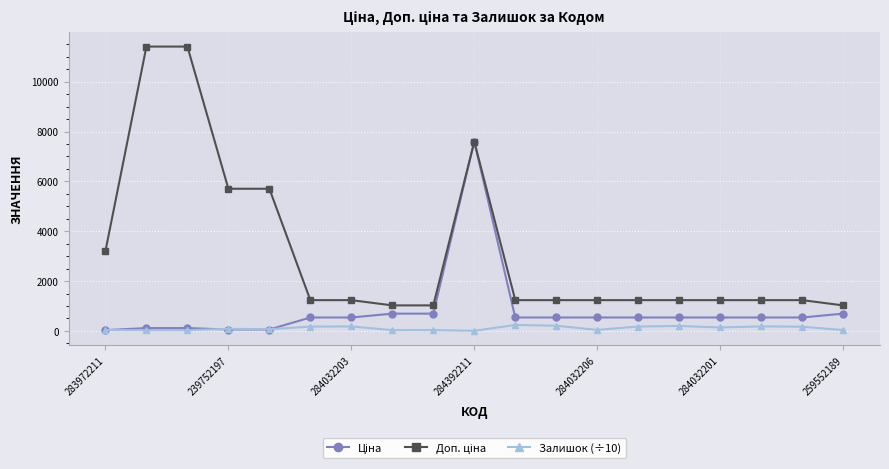

At how many categories does at least one series exceed 886?

19